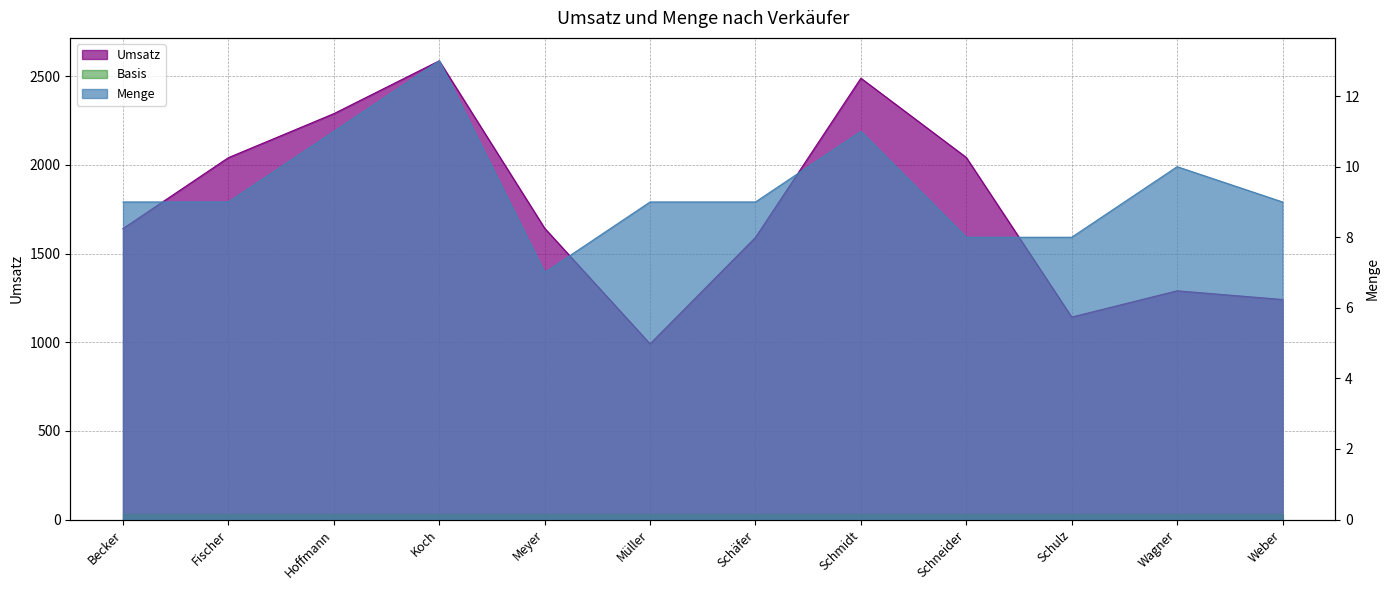

Rank the series at Weber from lowest to highest value.

Menge, Umsatz